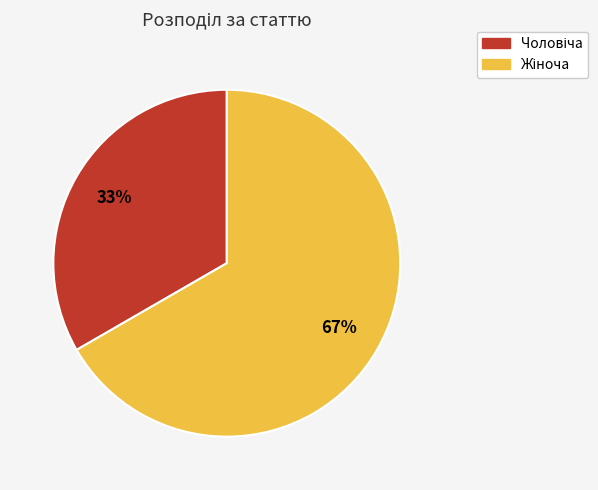

How many slices are in this pie chart?

2